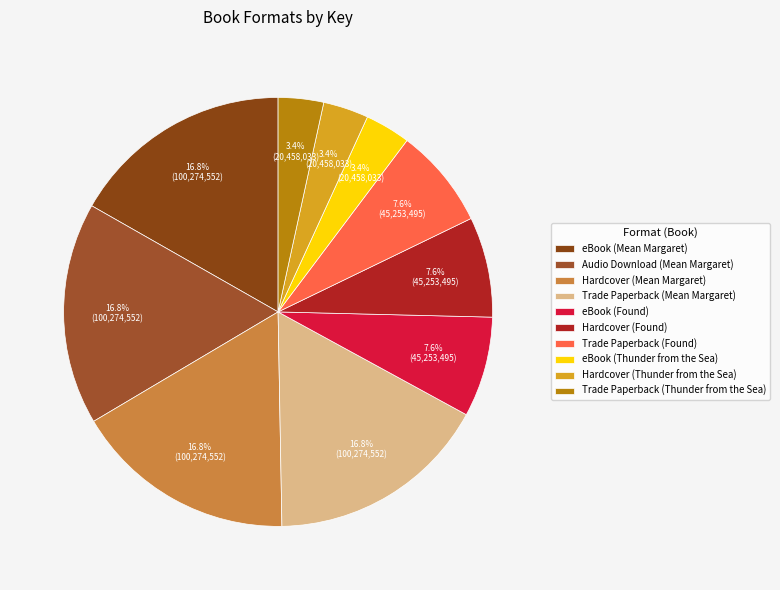

To the nearest percent, what portion does Hardcover (Found) represent?

8%